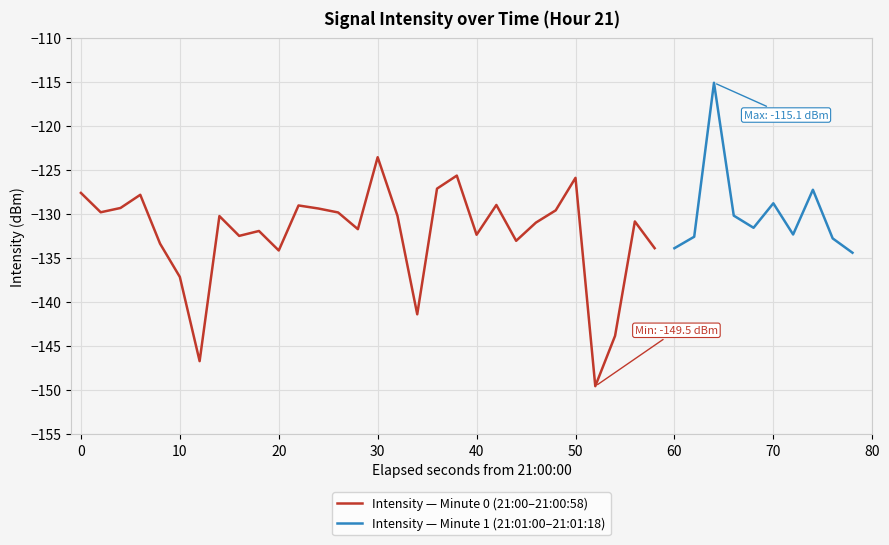

Reading left to right, extract all data points from this chart.

0=-127.6	1=-129.8	2=-129.3	3=-127.8	4=-133.4	5=-137.1	6=-146.7	7=-130.2	8=-132.5	9=-131.9	10=-134.1	11=-129.0	12=-129.4	13=-129.8	14=-131.7	15=-123.5	16=-130.2	17=-141.4	18=-127.1	19=-125.6	20=-132.3	21=-129.0	22=-133.0	23=-131.0	24=-129.6	25=-125.9	26=-149.5	27=-143.8	28=-130.8	29=-133.9	30=-133.9	31=-132.6	32=-115.1	33=-130.2	34=-131.6	35=-128.8	36=-132.3	37=-127.2	38=-132.8	39=-134.4